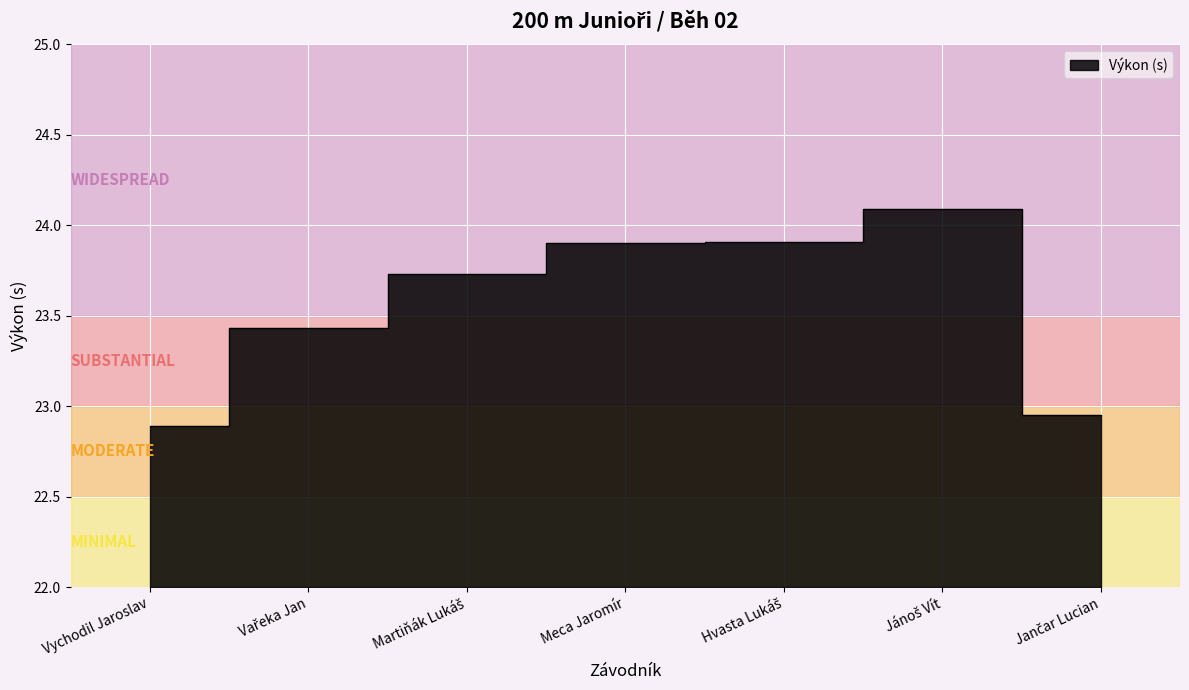

Is it true that the value at Meca Jaromír is 23.9?

True